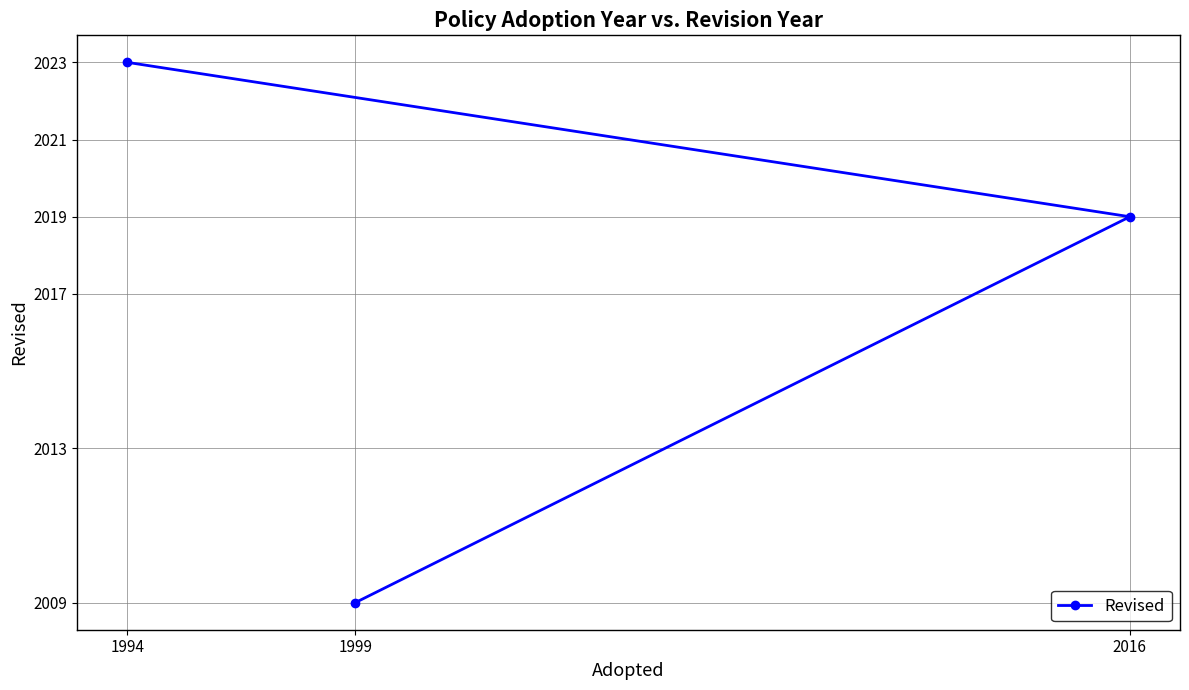

Reading left to right, list all the values displayed in this chart.

1994=2023	1999=2009	2016=2019